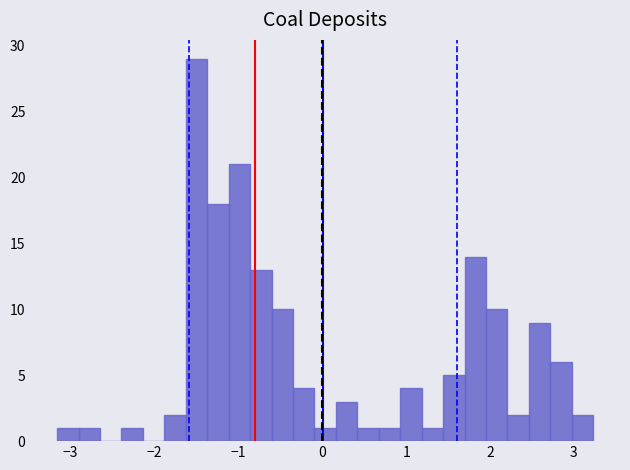

Read against the x-axis, roughly where is the centre of the tallest bar?

-1.5